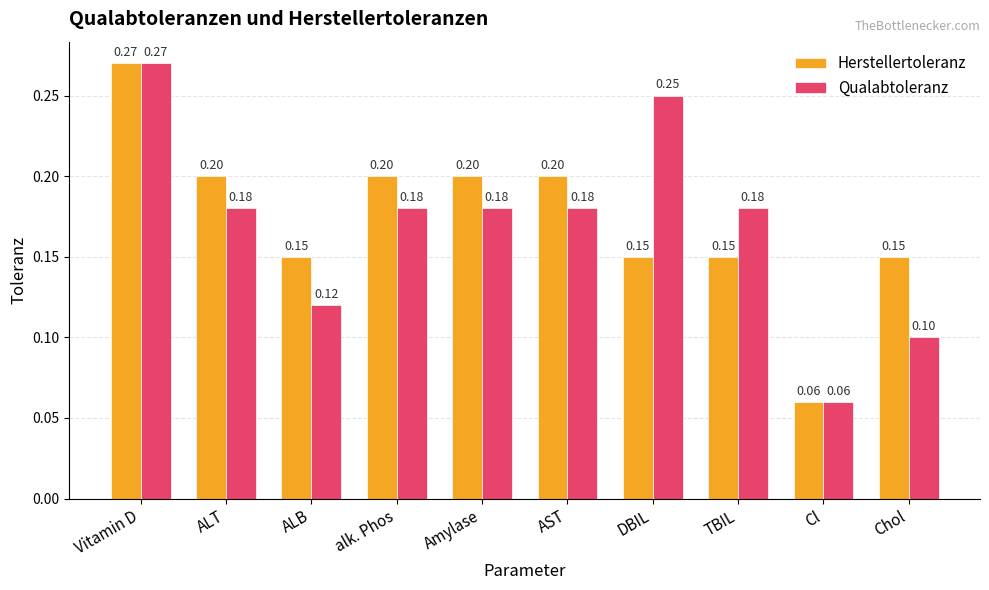

What are all the series names shown in the legend?

Herstellertoleranz, Qualabtoleranz